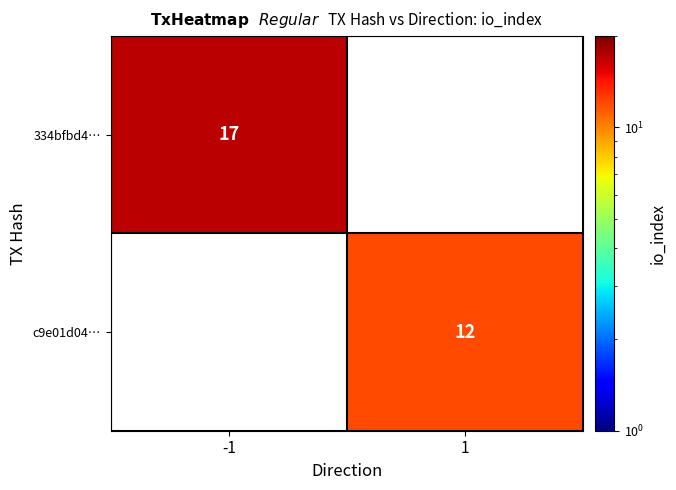

The value of 334bfbd4… at -1 is 24.6. True or false?

False